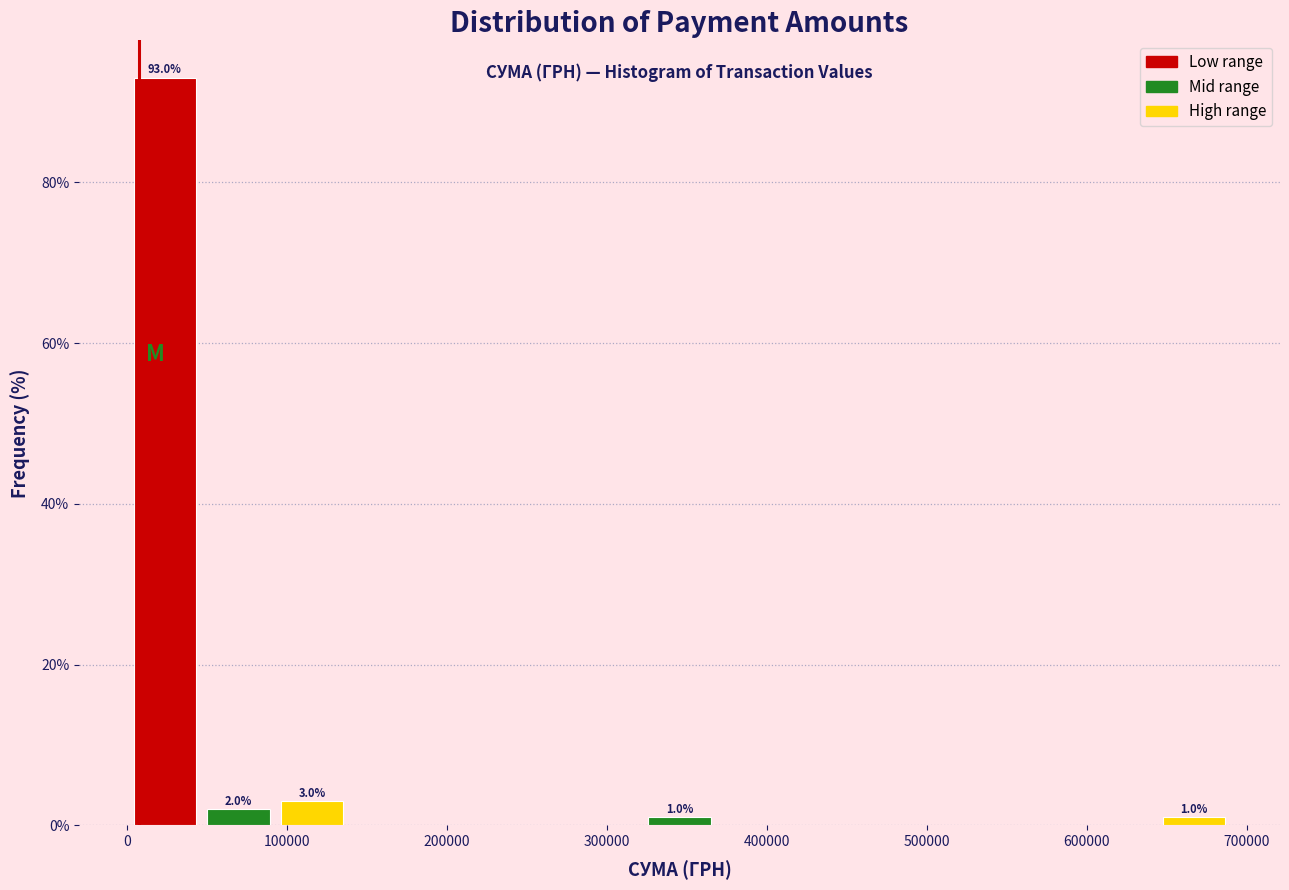

Over which range of the x-axis is the bar tallest?

0 to 50000